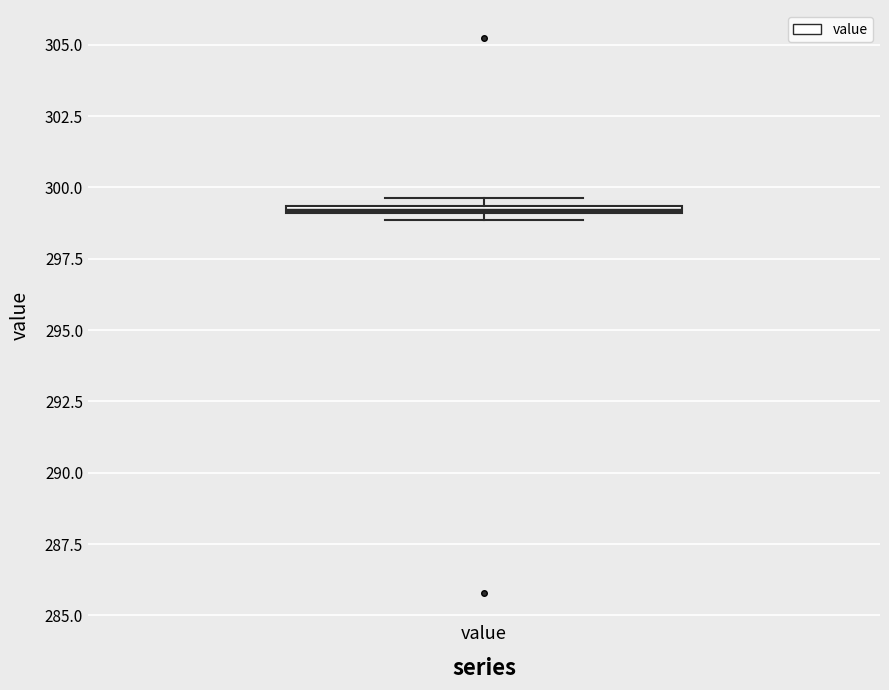

Where is the lower edge of the box for value on the y-axis? The values are not printed on the chart, so give them approximately, as read against the axis.

299.0